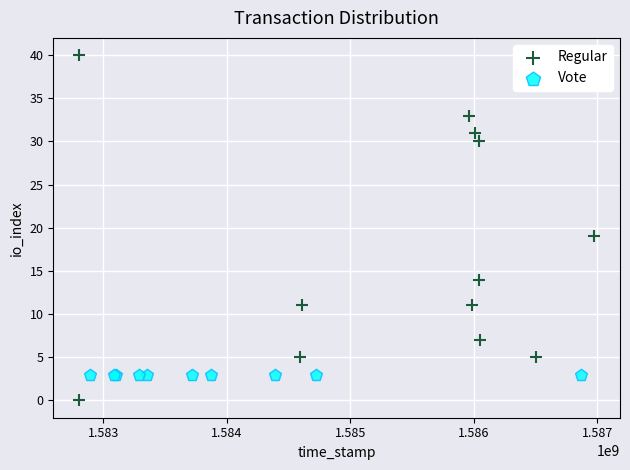

Which series reaches the maximum Y coordinate?

Regular